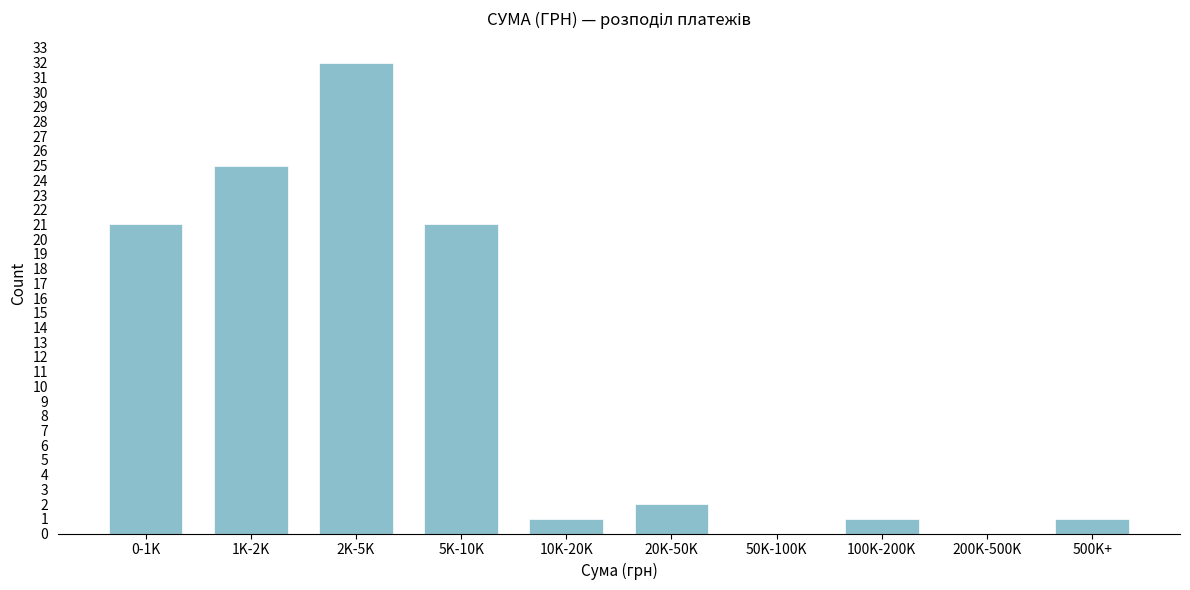

Reading right to left, list all the values displayed in this chart.

500K+=1	200K-500K=0	100K-200K=1	50K-100K=0	20K-50K=2	10K-20K=1	5K-10K=21	2K-5K=32	1K-2K=25	0-1K=21